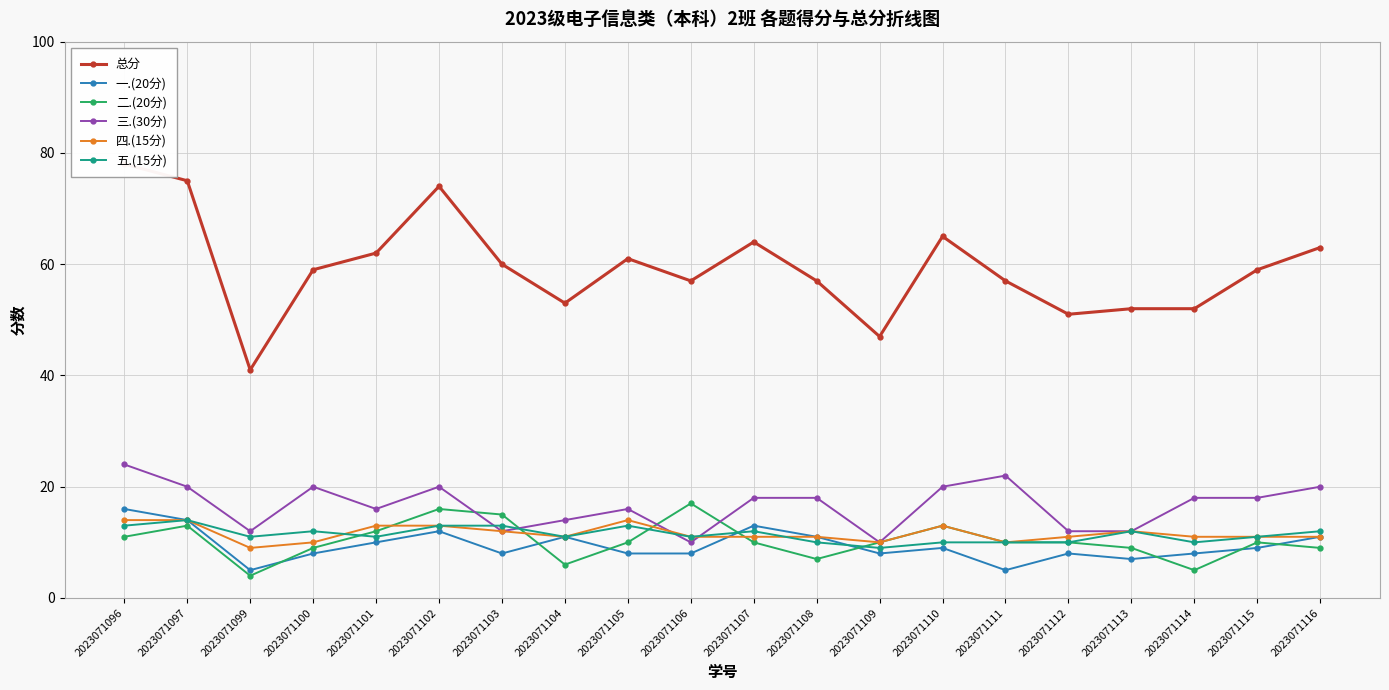

What are all the series names shown in the legend?

总分, 一.(20分), 二.(20分), 三.(30分), 四.(15分), 五.(15分)